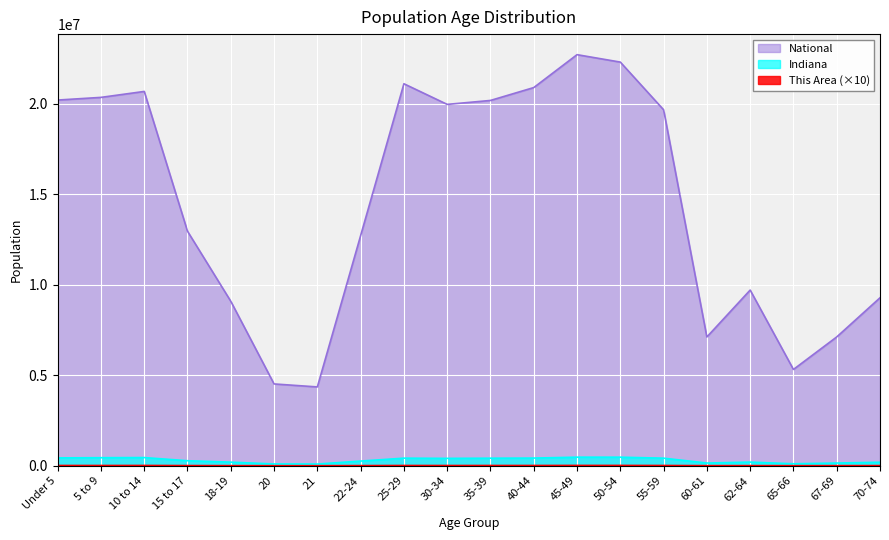

True or false: National has more than 0 interior local peaks.

True